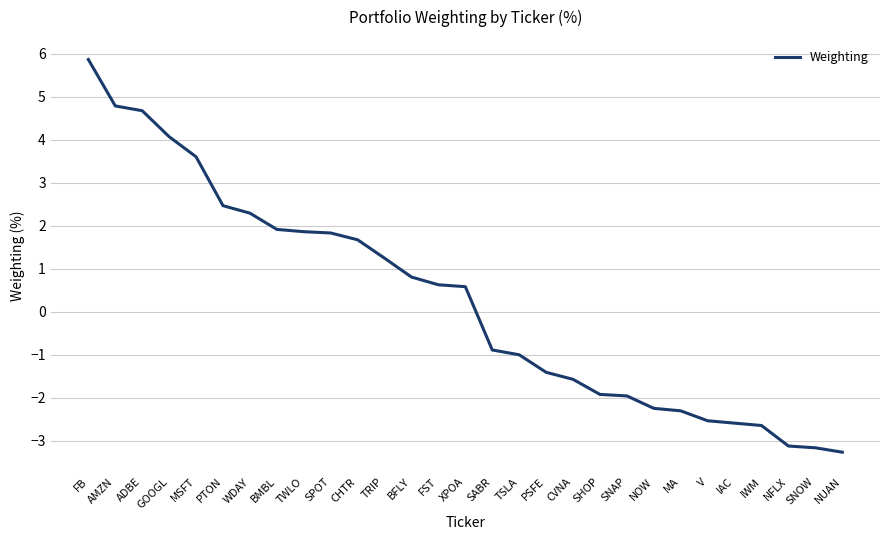

What is the difference between the maximum and minimum values?

9.1